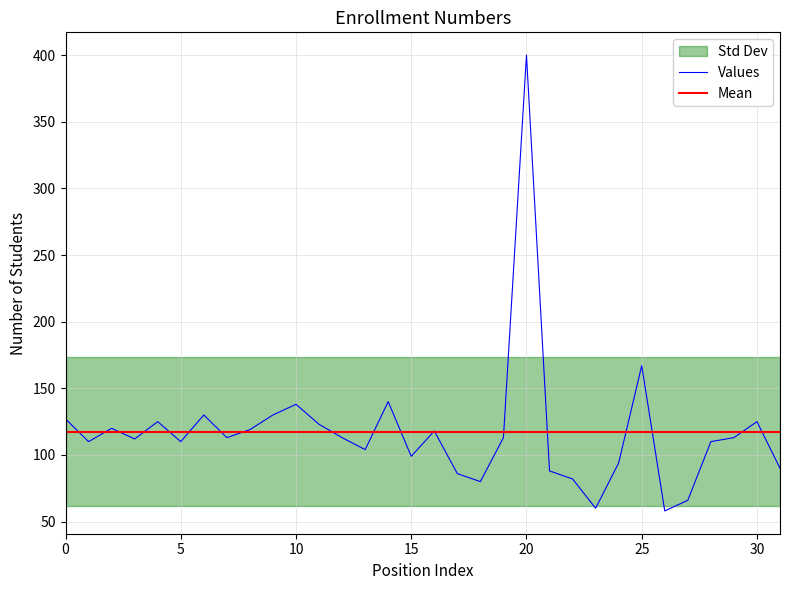

The Values series shows 41 at 15. True or false?

False